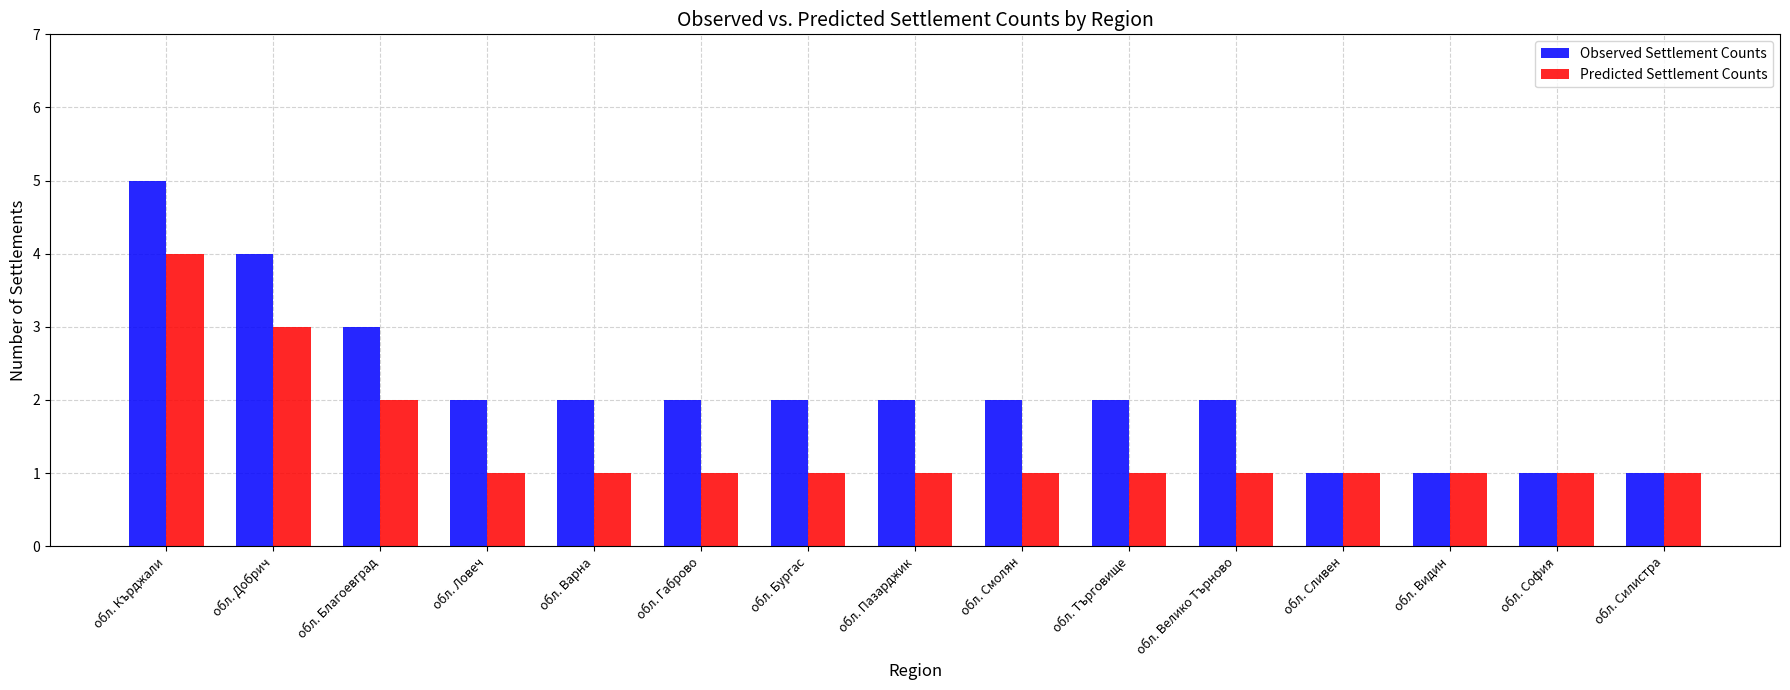

What is the label of the 8th bar from the right?

обл. Пазарджик